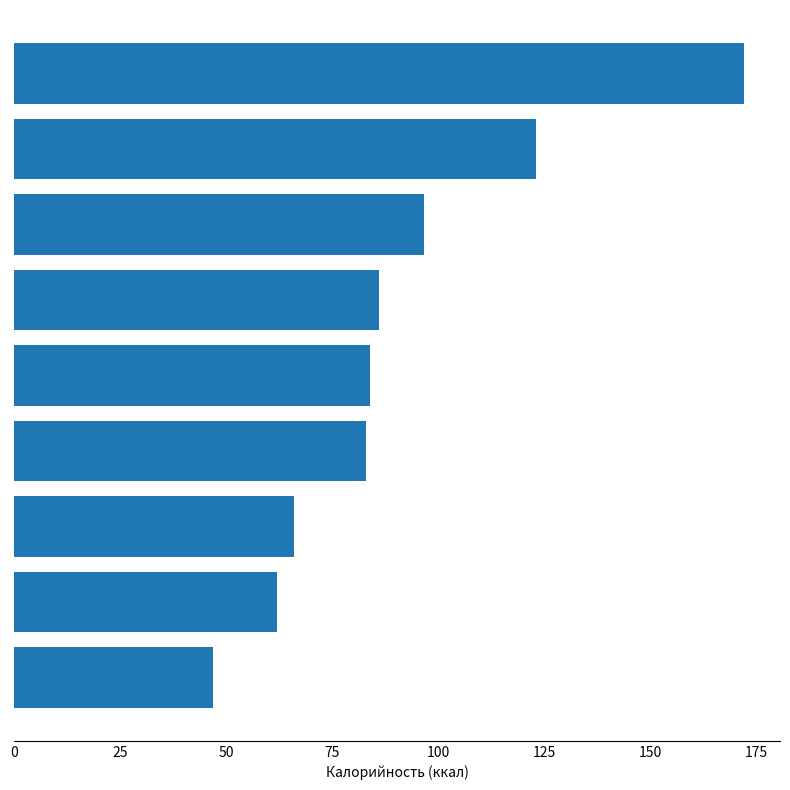

How many values are below 84?

4